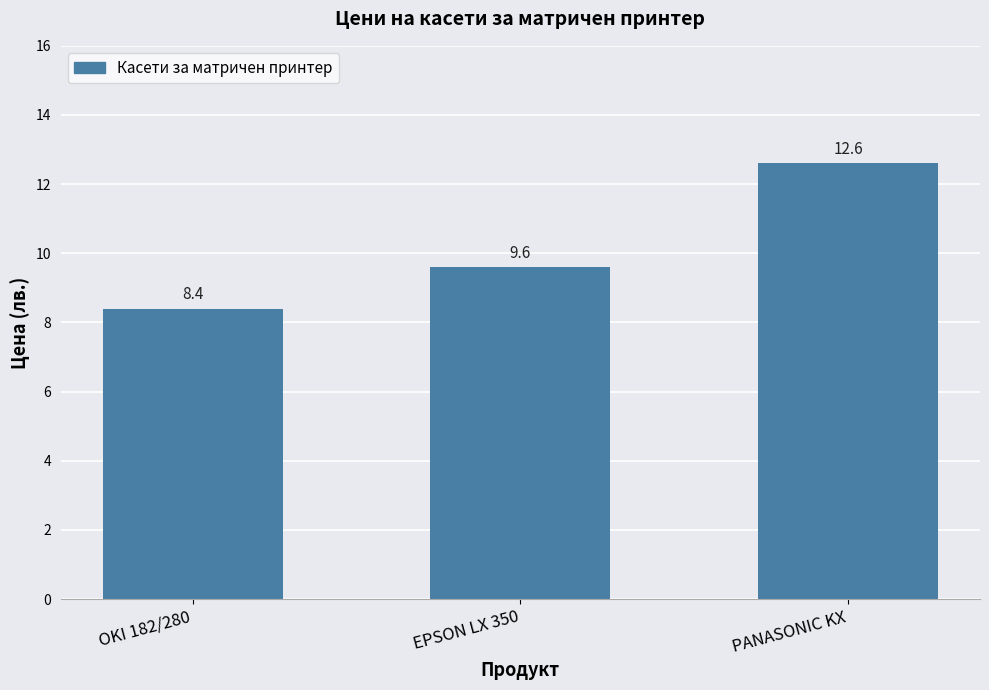

What position from the right is PANASONIC KX?

1